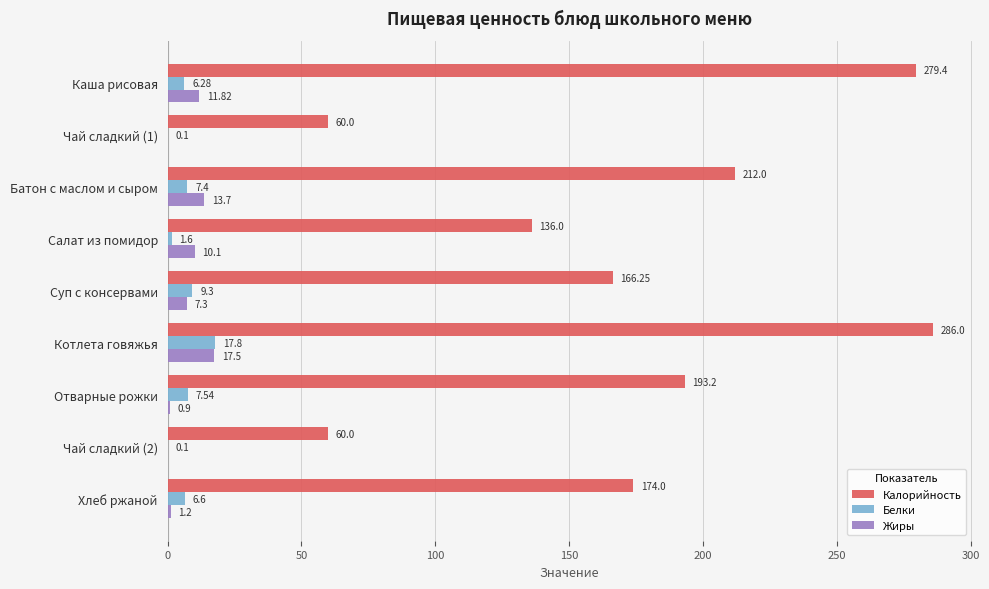

Which series changed the most between Суп c консервами and Хлеб ржаной?

Калорийность